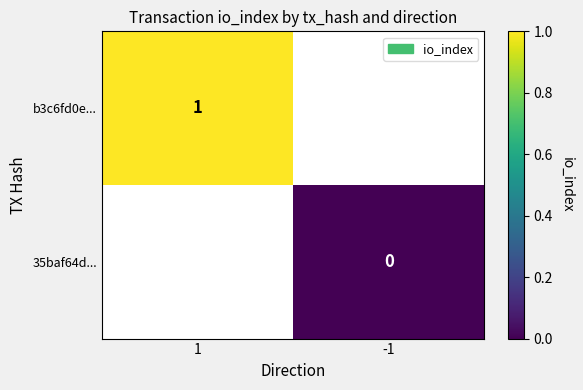

The value of b3c6fd0e... at 1 is 1. True or false?

True